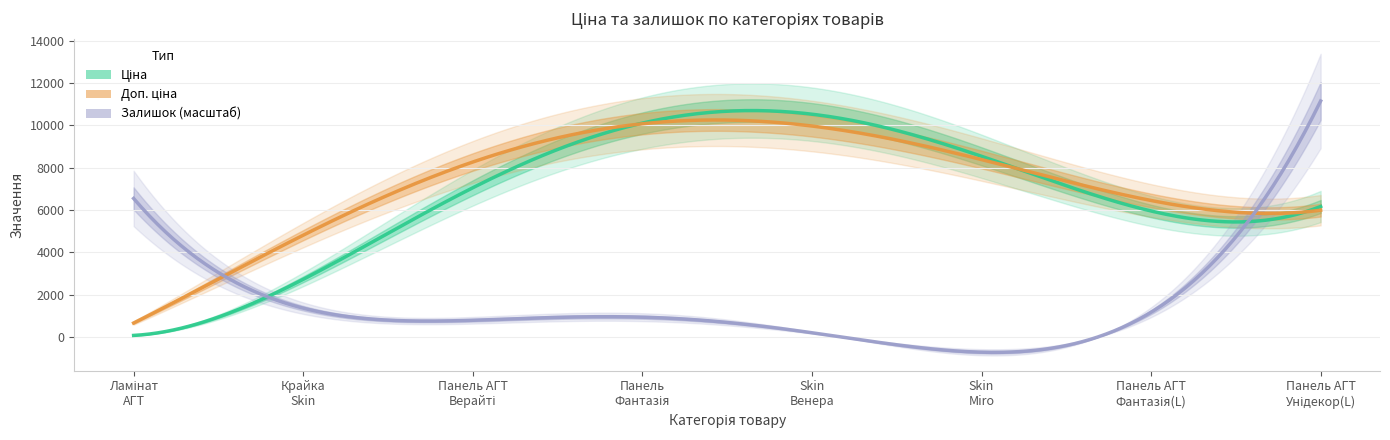

Which series has the largest total across all categories?

Доп. ціна